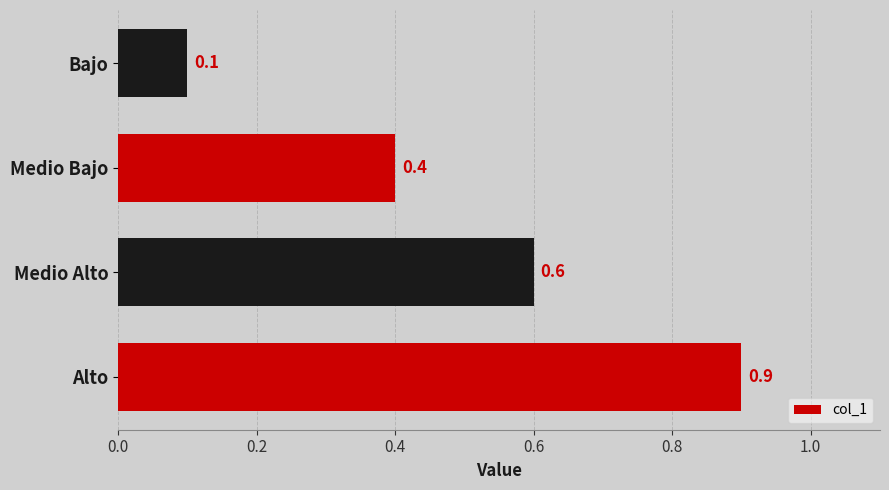

Where is the data nearest to the value 0?

Bajo